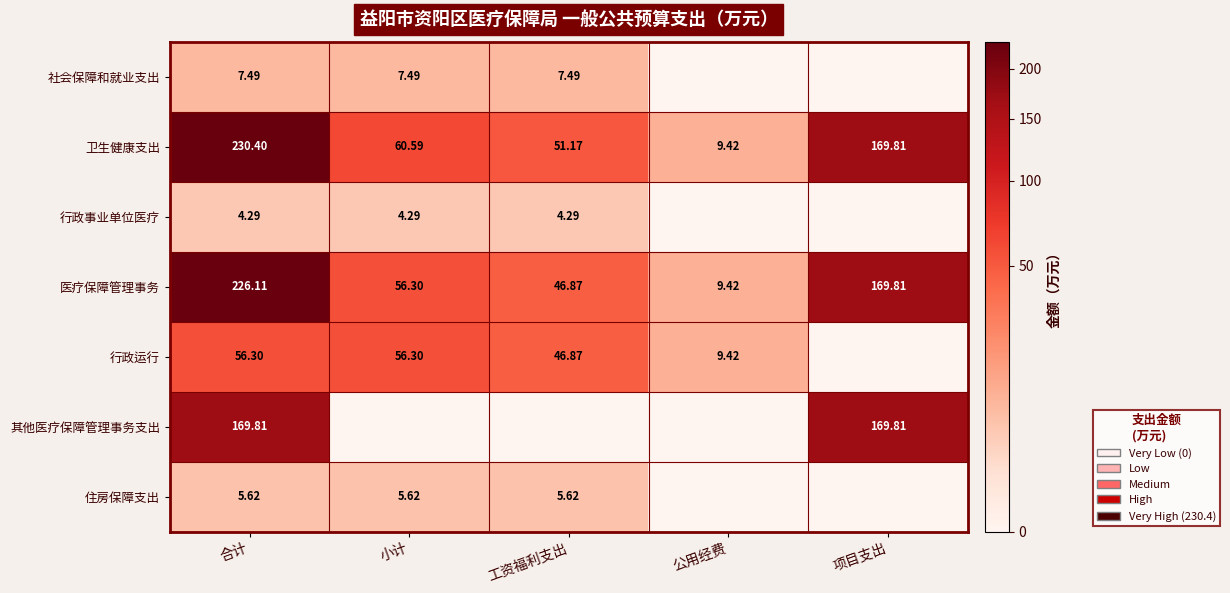

Is the value of 医疗保障管理事务 at 工资福利支出 greater than the value of 社会保障和就业支出 at 合计?

Yes